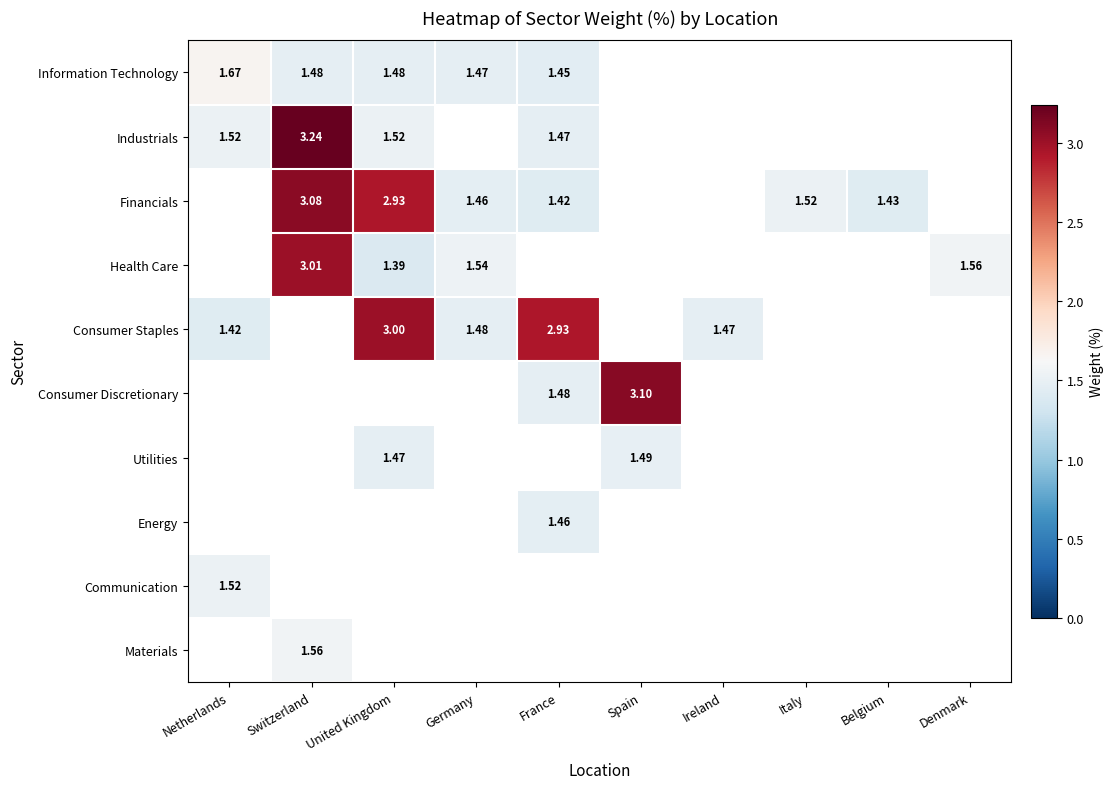

Is the value of Consumer Discretionary at Germany greater than the value of Communication at Netherlands?

No